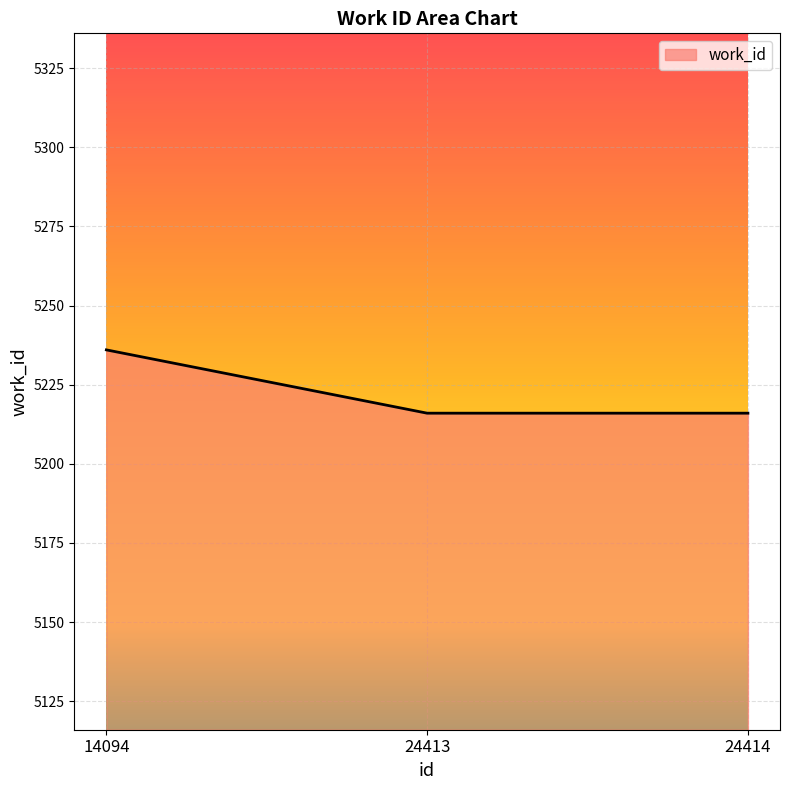

What is the ratio of the value at 24413 to the value at 14094?

1.0